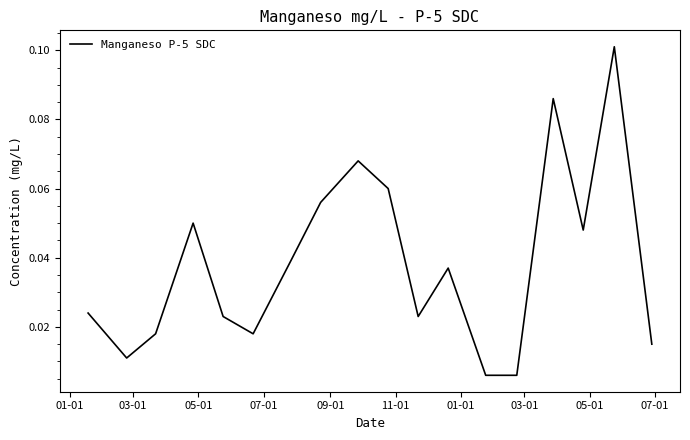

How many lines are shown in the chart?

1